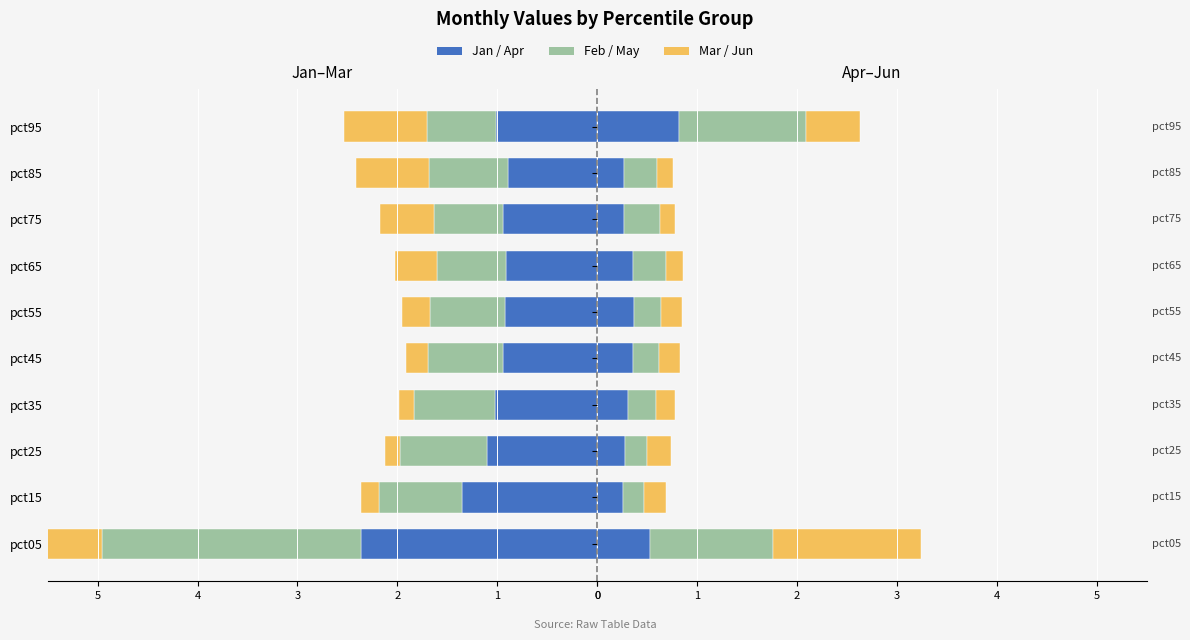

Count the number of data series in this chart.

6